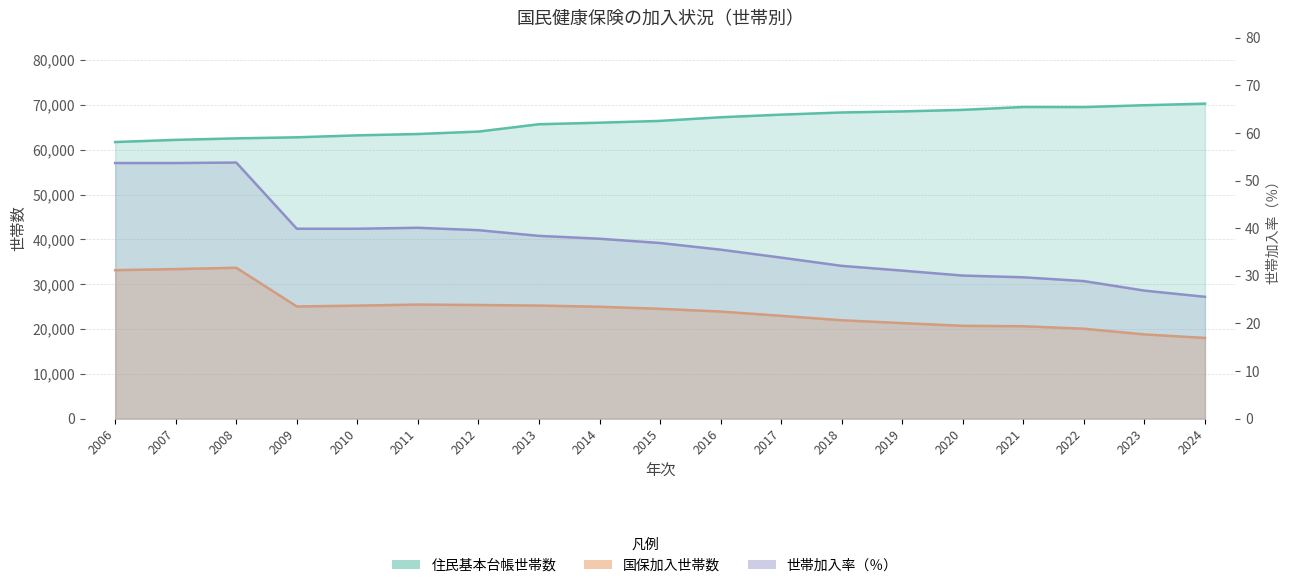

At which category does 国保加入世帯数 reach its first local peak?

2008